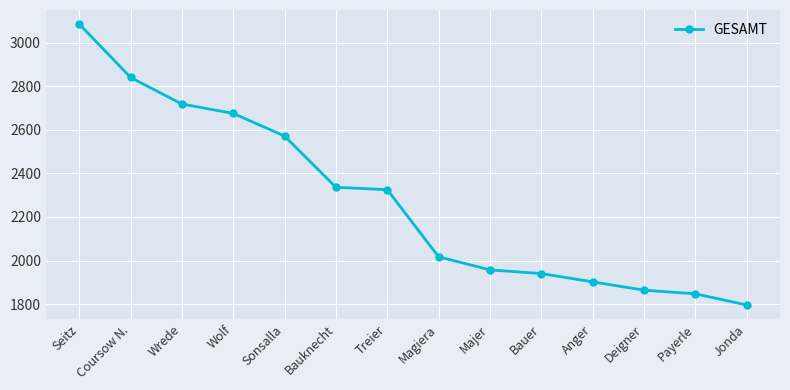

Which label corresponds to the largest value in the chart?

Seitz